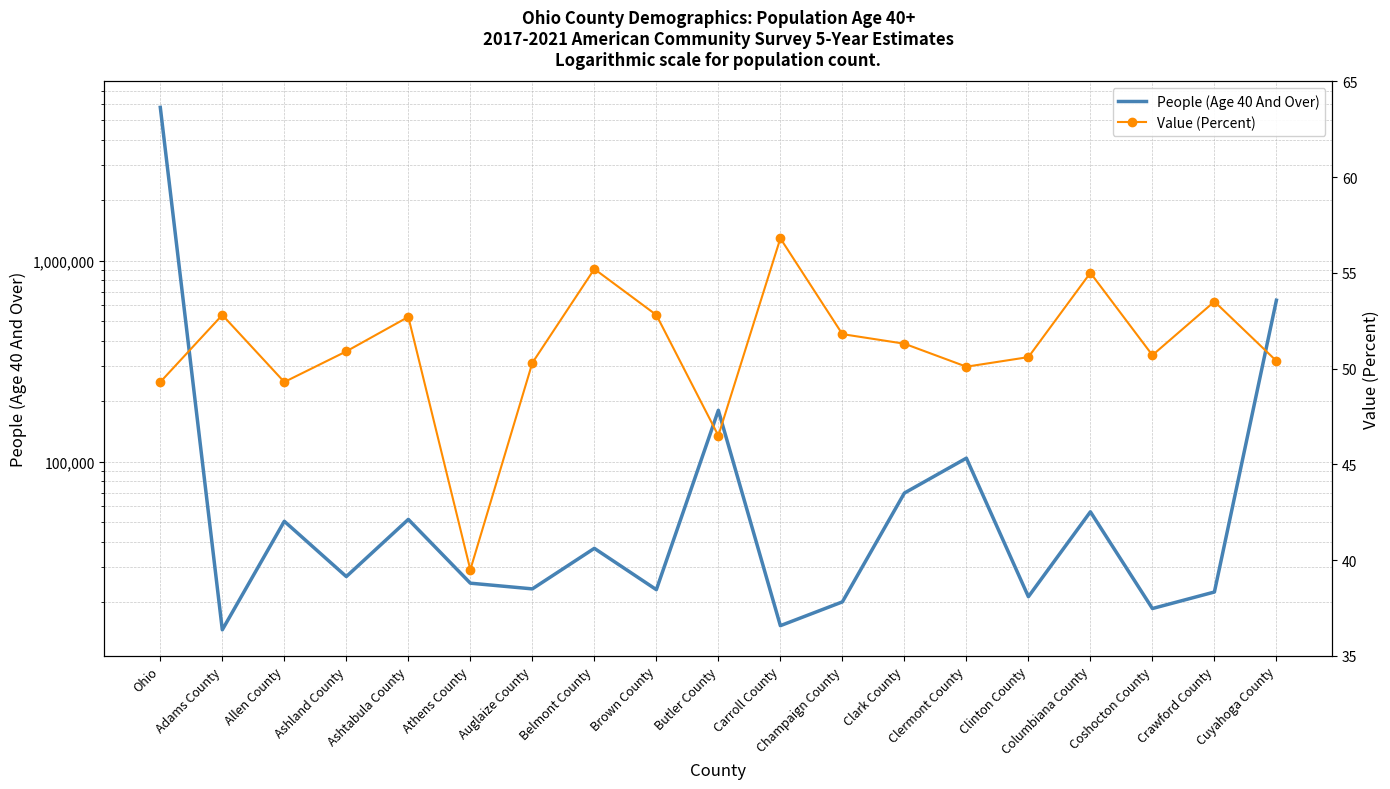

At which category does Value (Percent) reach its first local peak?

Adams County